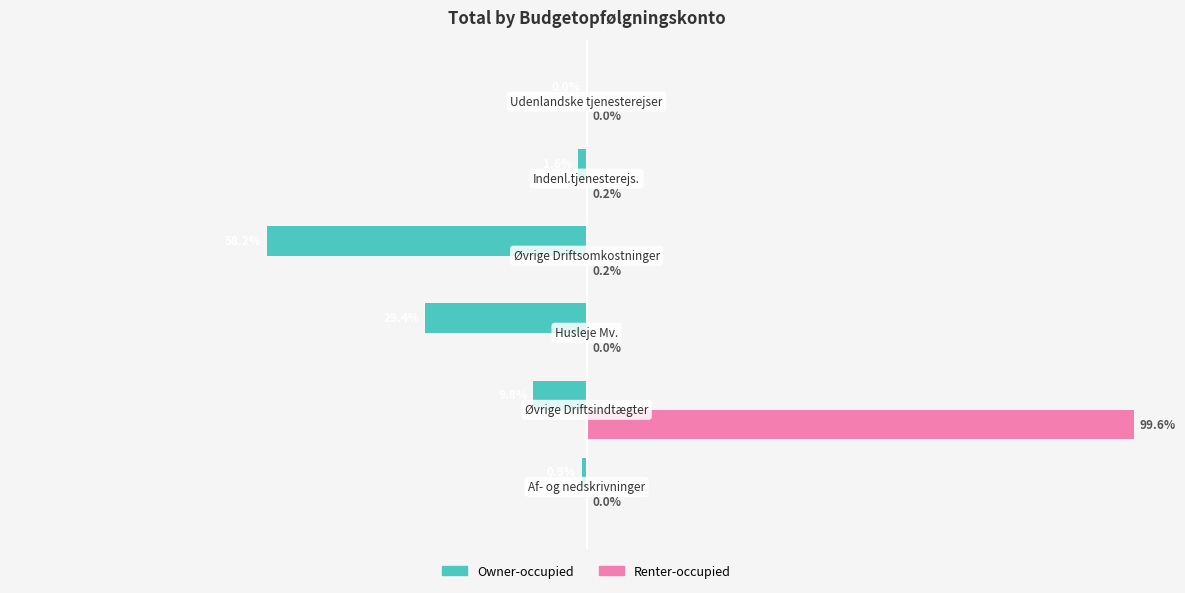

Which series has the largest total across all categories?

Renter-occupied